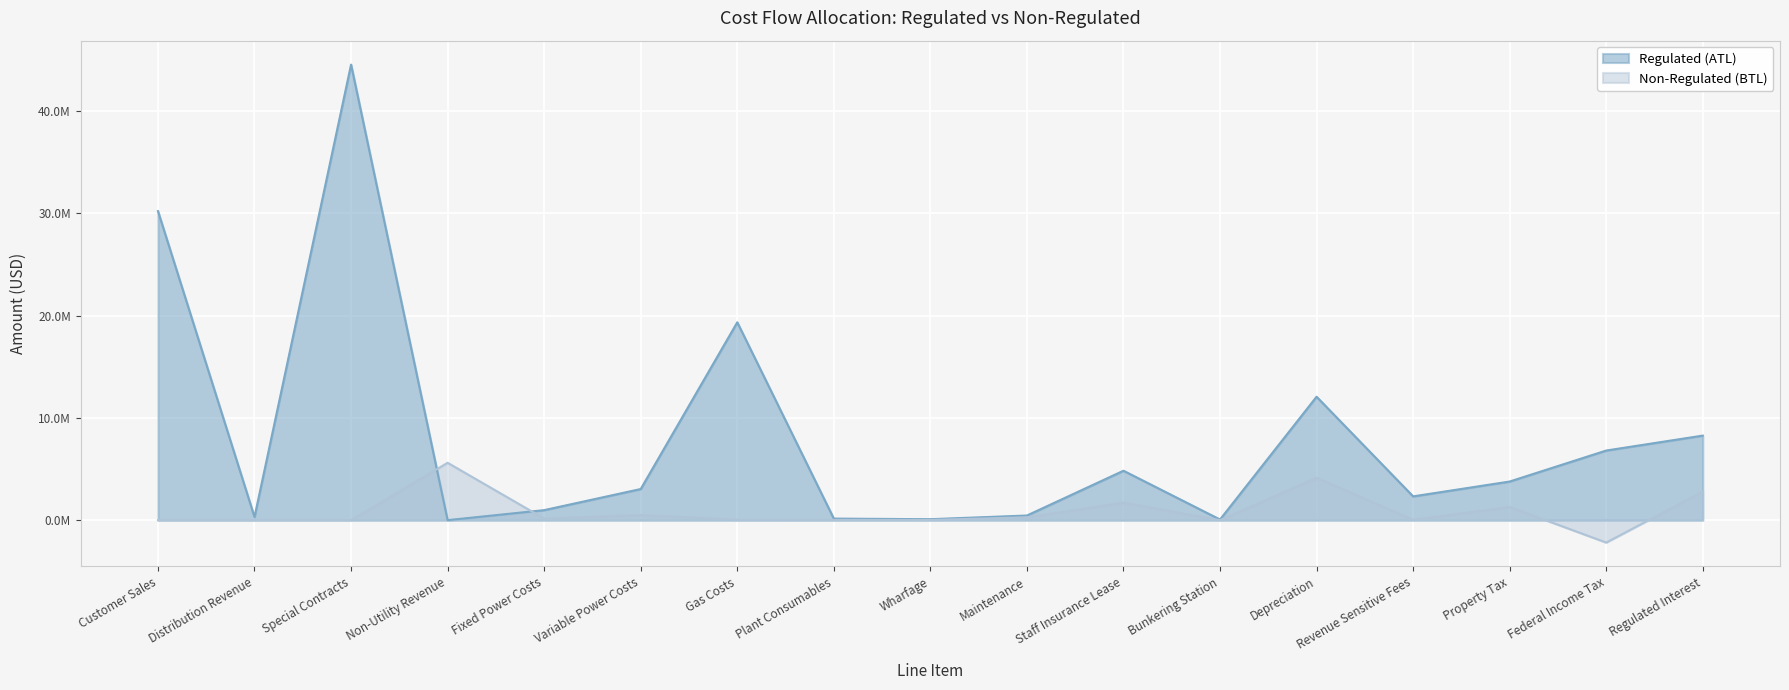

In Non-Regulated (BTL), how many points are higher than both neighbors (excluding endpoints)?

5